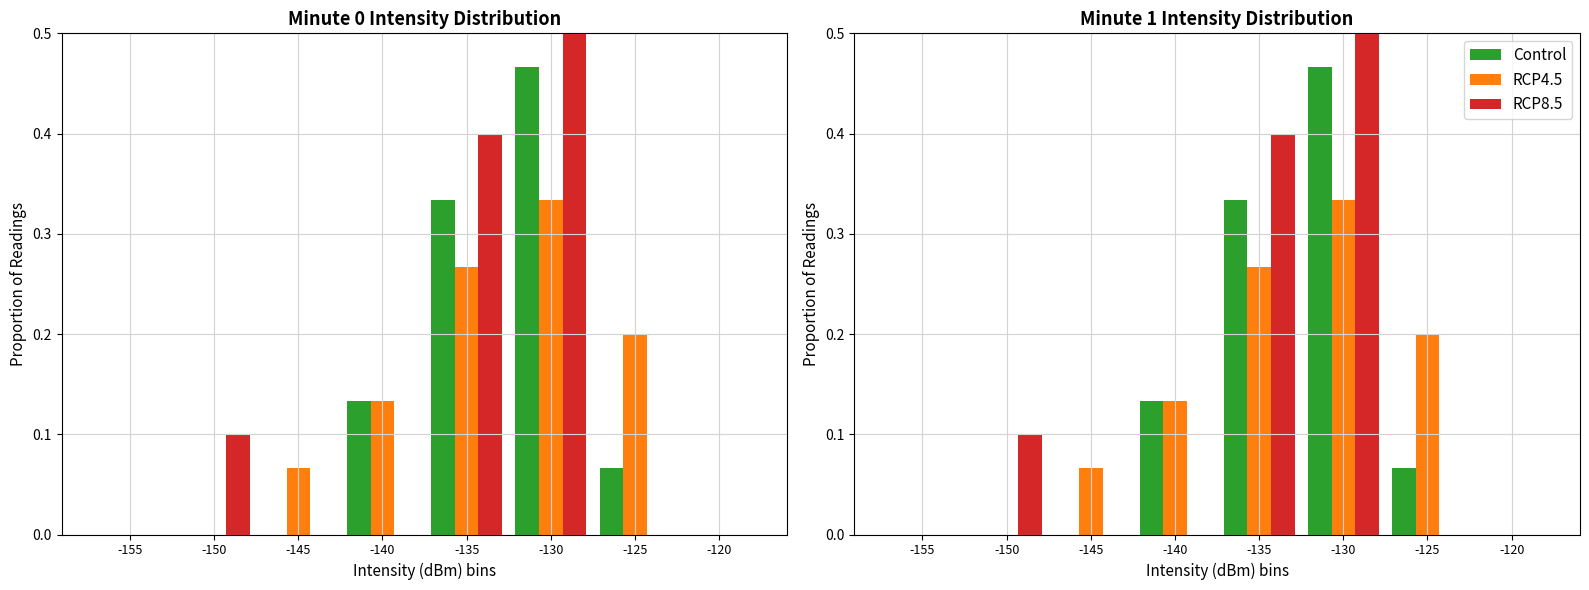

How many values in RCP4.5 are above zero?

5